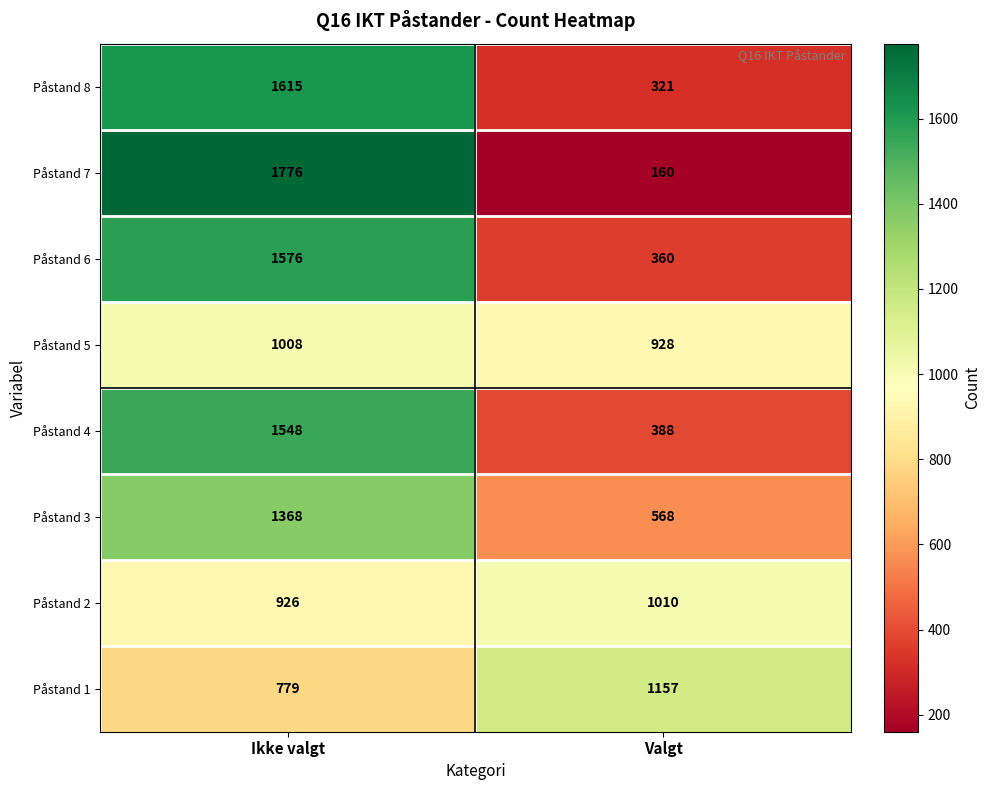

Is it true that Påstand 2 equals 1010 at Valgt?

True